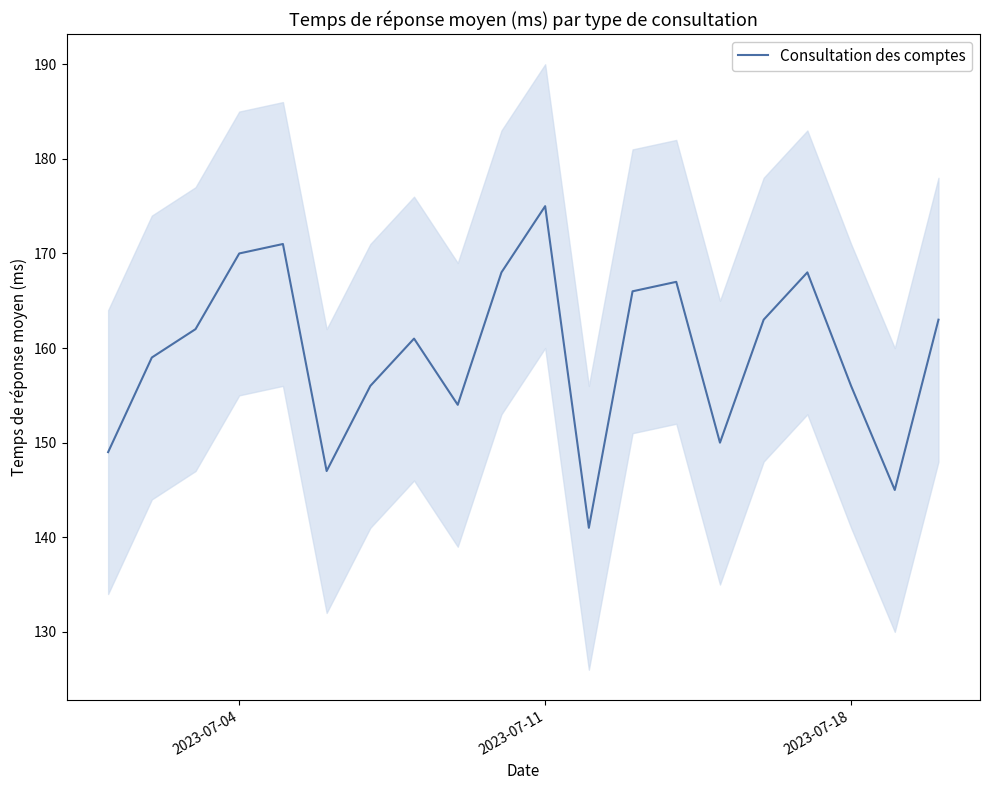

What is the lowest value of the Consultation des comptes series?

141